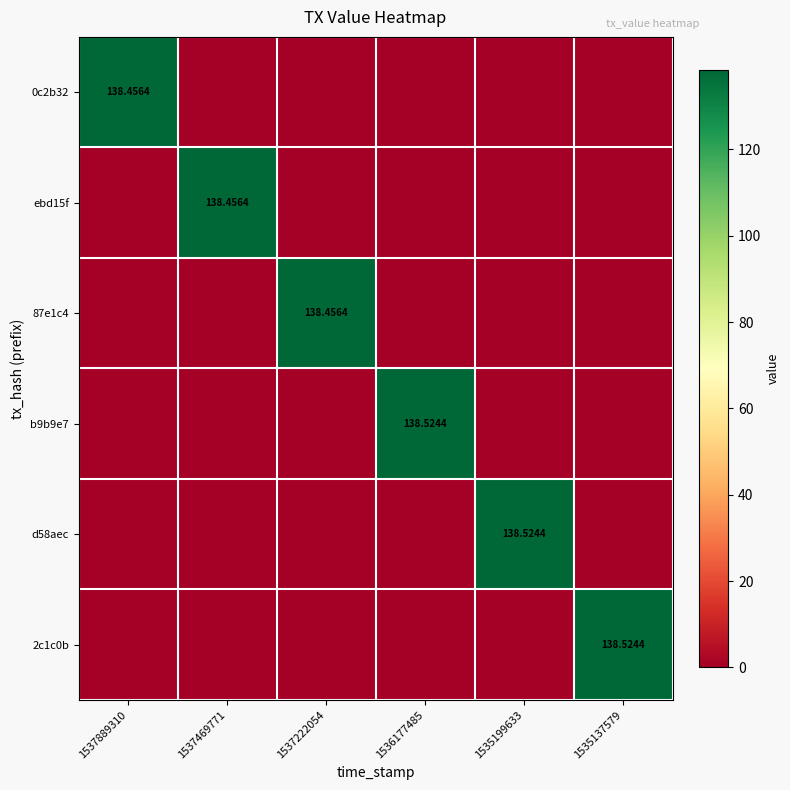

At which category is the sum across all series the highest?

1536177485